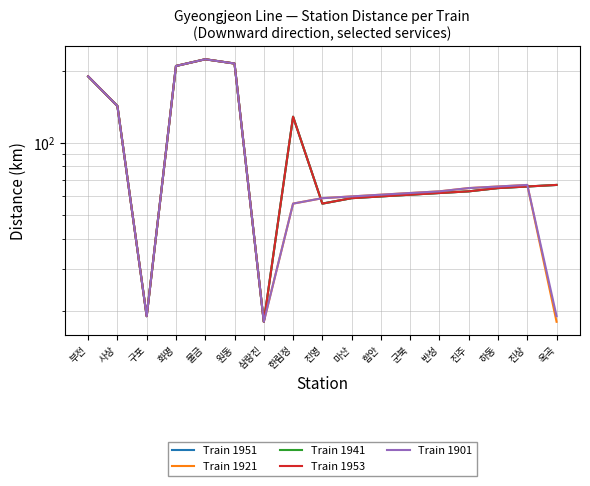

True or false: Train 1953 has a value of 62 at 반성.

True